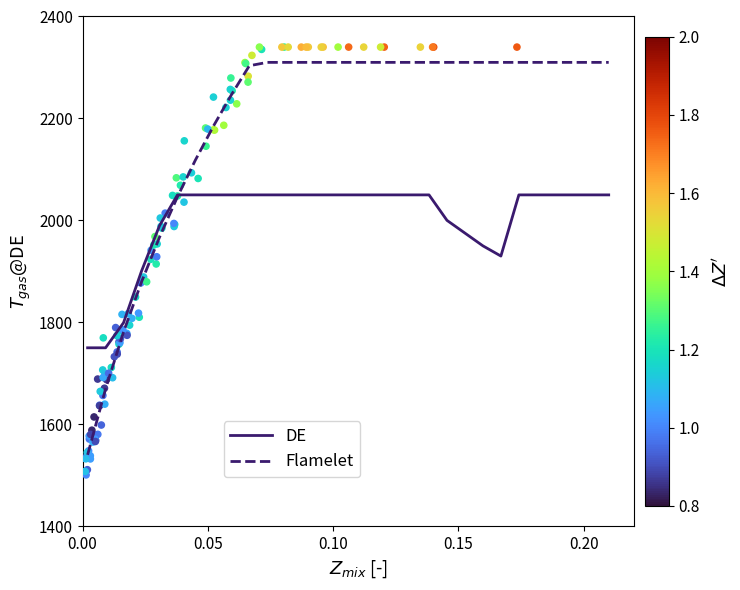

Which series has the largest total across all categories?

Flamelet